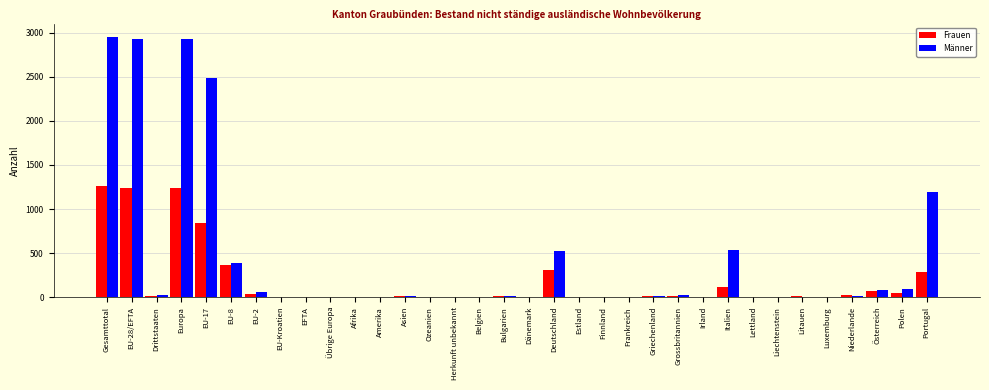

What is the maximum value shown in the chart?

2957